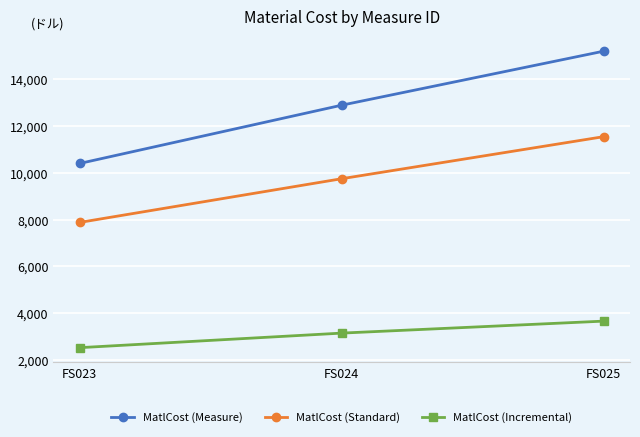

List the series in order of their peak value, lowest first.

MatlCost (Incremental), MatlCost (Standard), MatlCost (Measure)